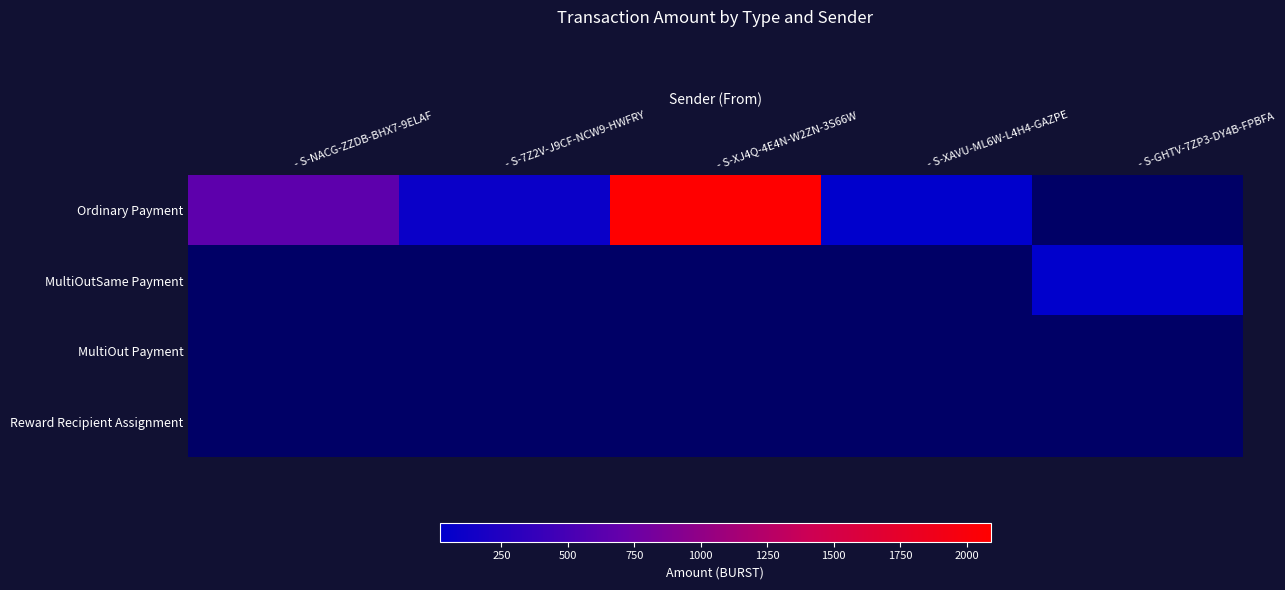

Is it true that Ordinary Payment equals 1.0 at - S-GHTV-7ZP3-DY4B-FPBFA?

True